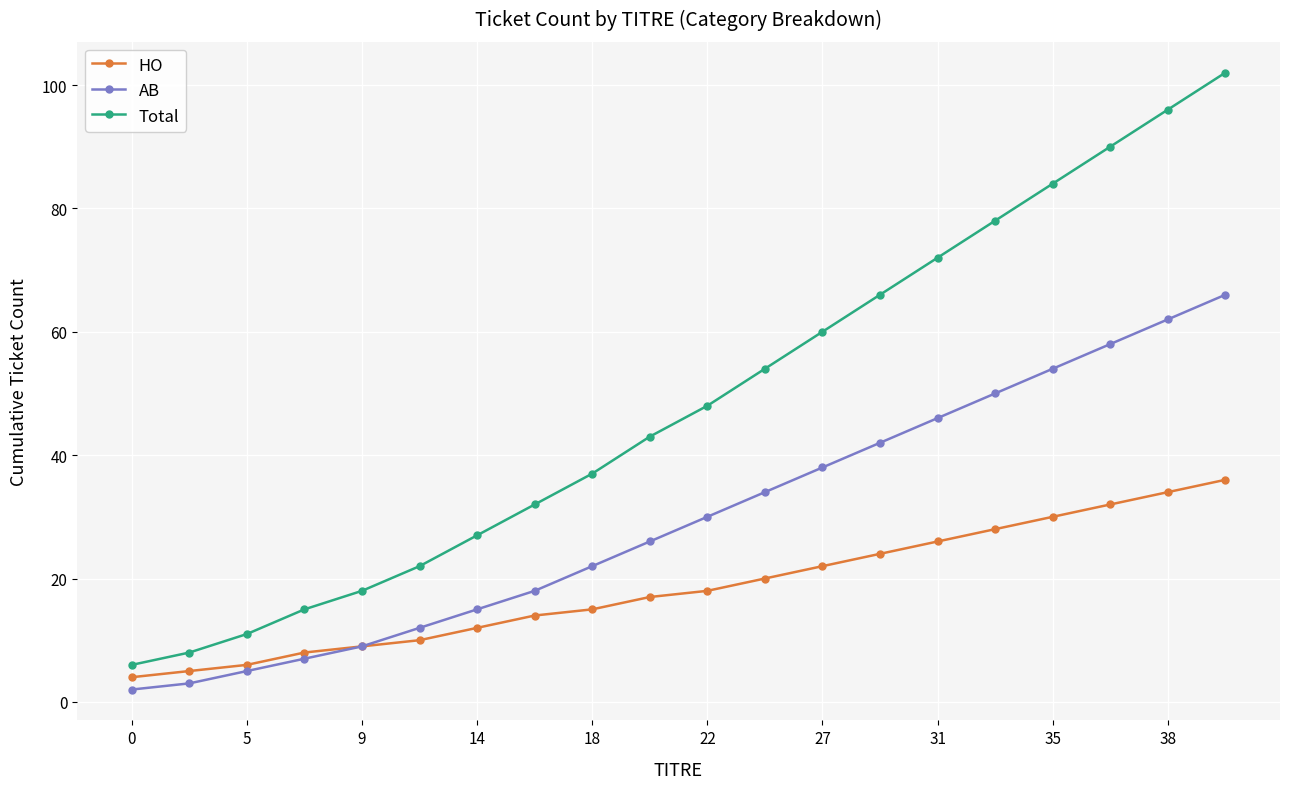

What is the difference between the second highest and minimum values in the Total series?

90